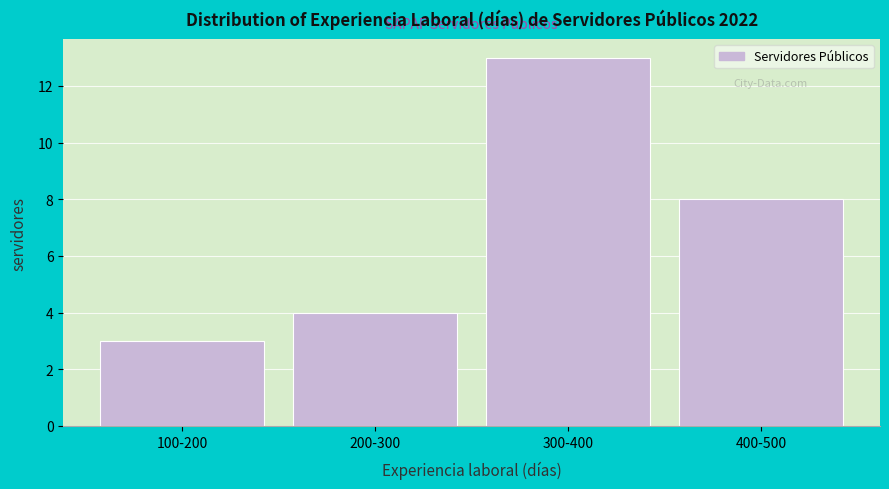

Reading left to right, list all the values displayed in this chart.

3	4	13	8